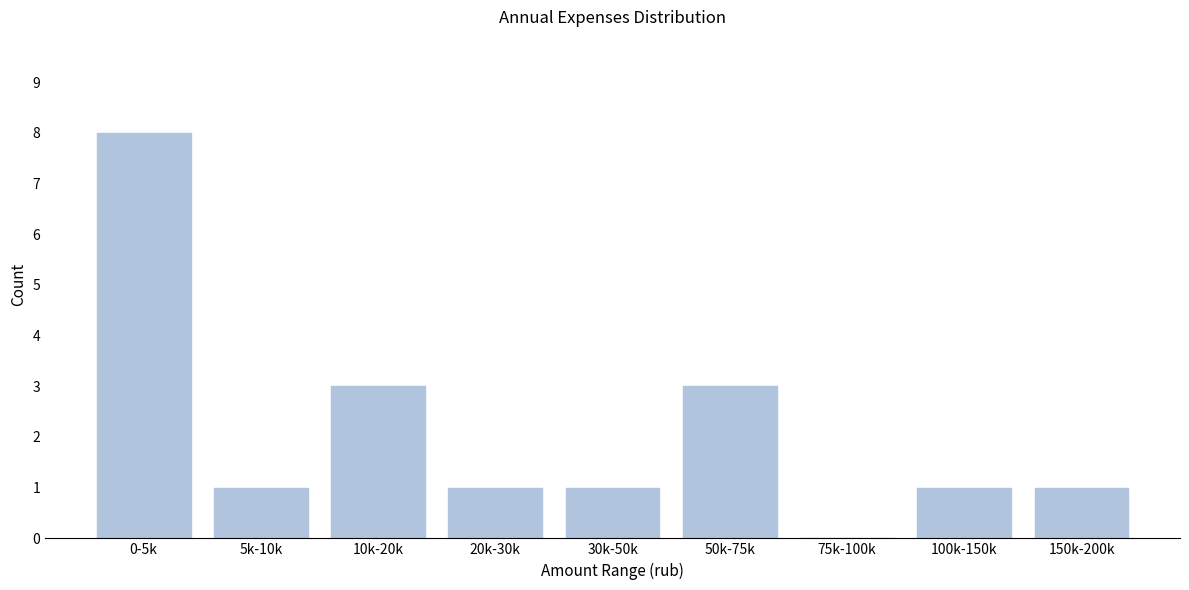

Reading left to right, what are all the values shown in this chart?

0-5k=8	5k-10k=1	10k-20k=3	20k-30k=1	30k-50k=1	50k-75k=3	75k-100k=0	100k-150k=1	150k-200k=1